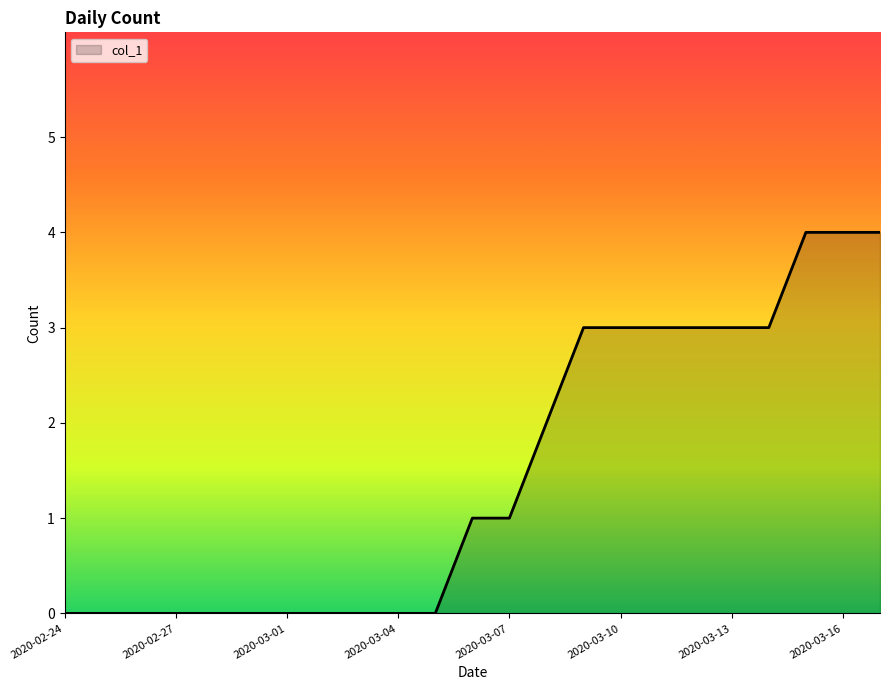

Reading left to right, extract all data points from this chart.

0	0	0	0	0	0	0	0	0	0	0	1	1	2	3	3	3	3	3	3	4	4	4